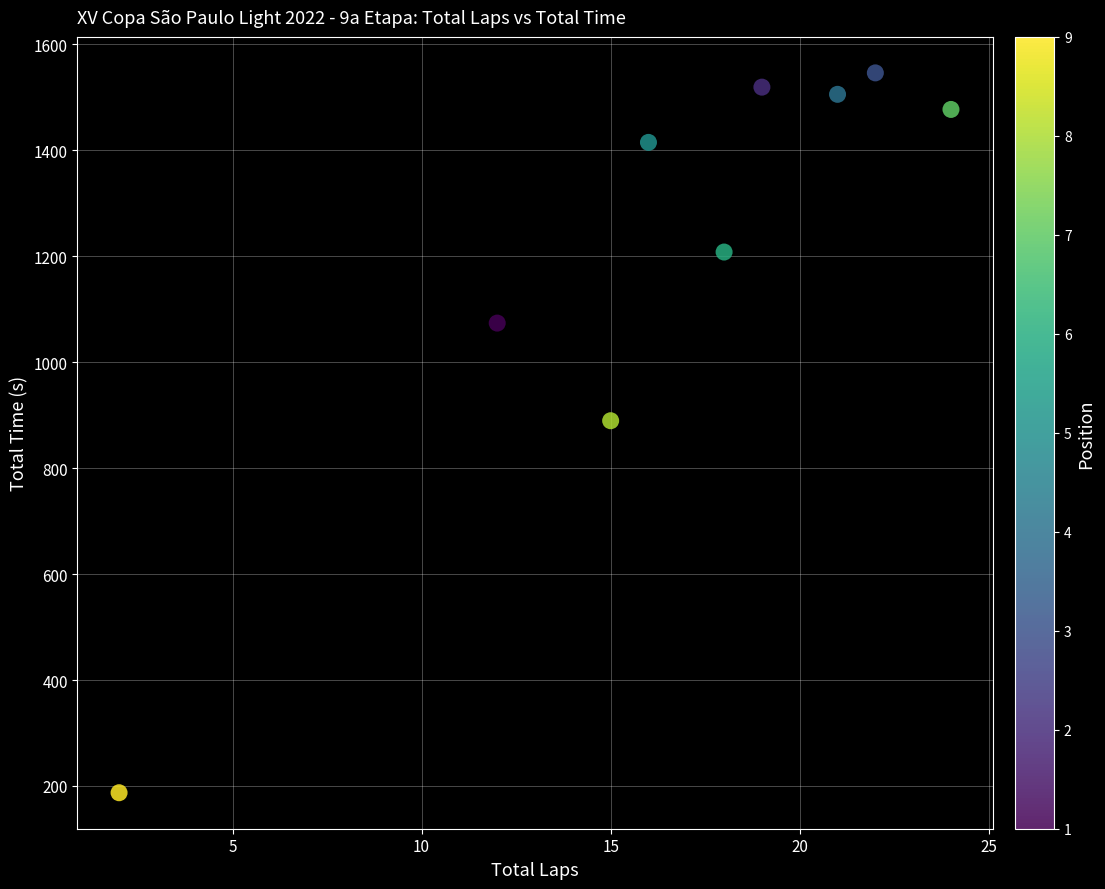

What is the range of X values (max minus min)?

22.0